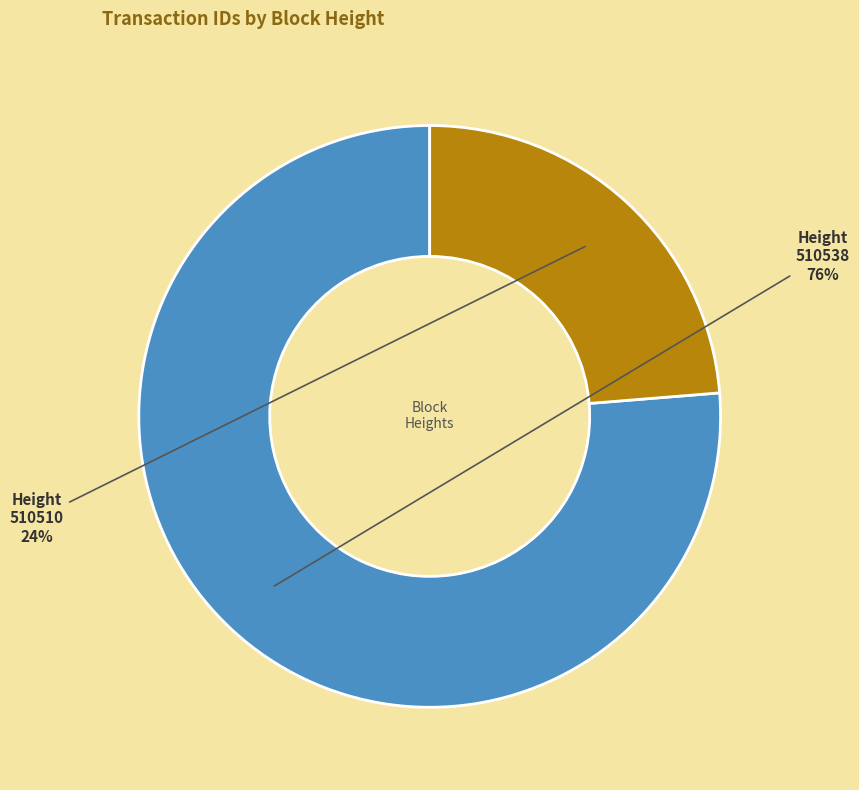

Is it true that 510538 is 69% of the pie?

False